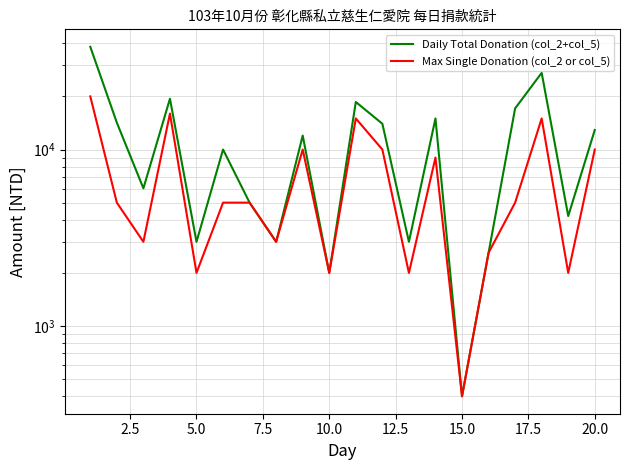

Does the chart have visible grid lines?

Yes